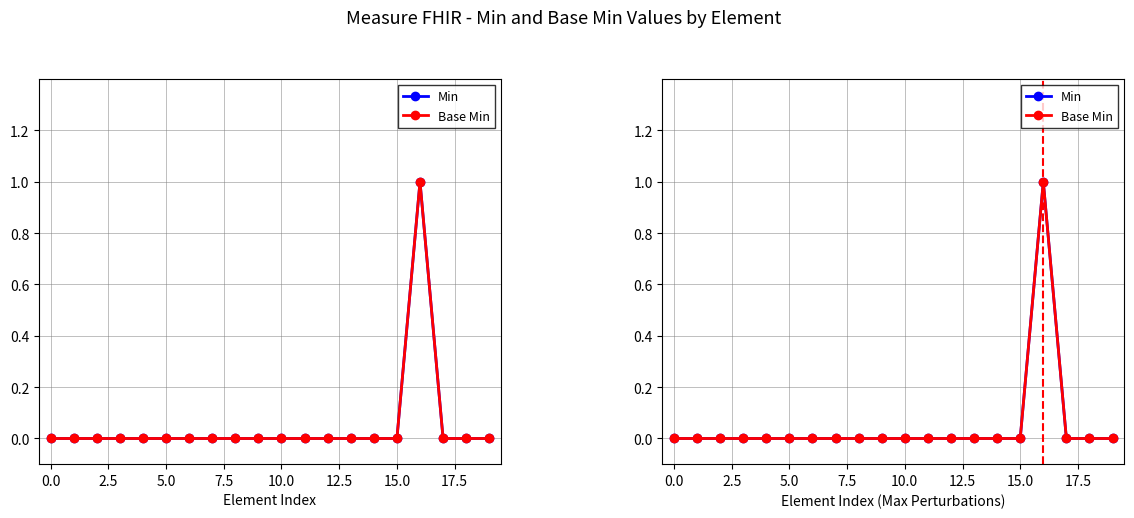

What is the maximum value shown in the chart?

1